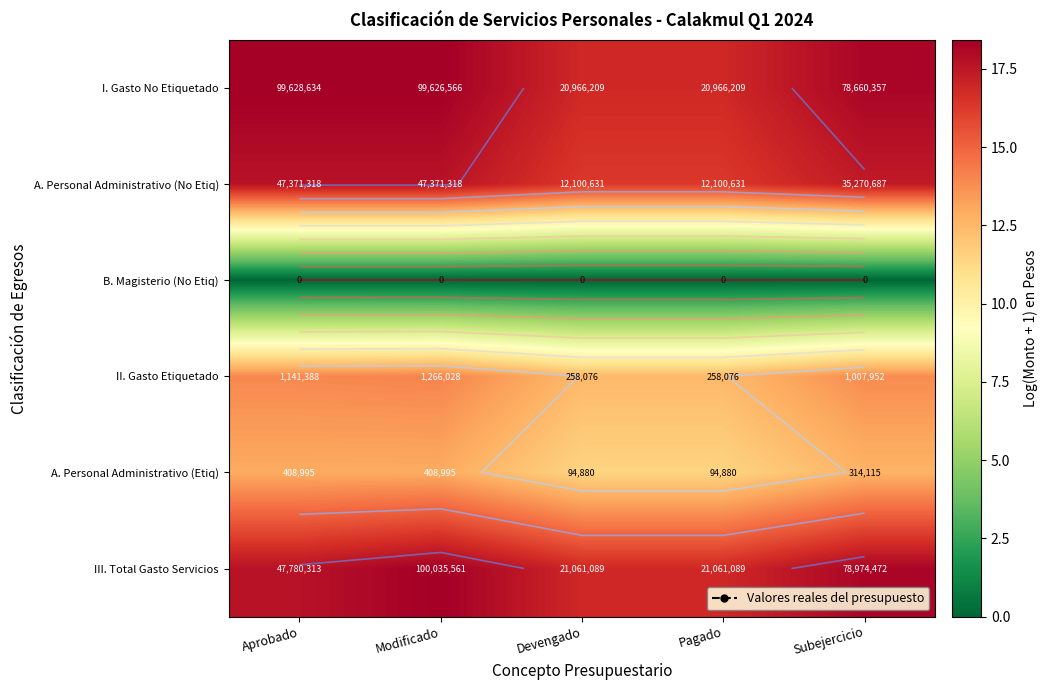

Is it true that A. Personal Administrativo (Etiq) equals 12.9 at Modificado?

True